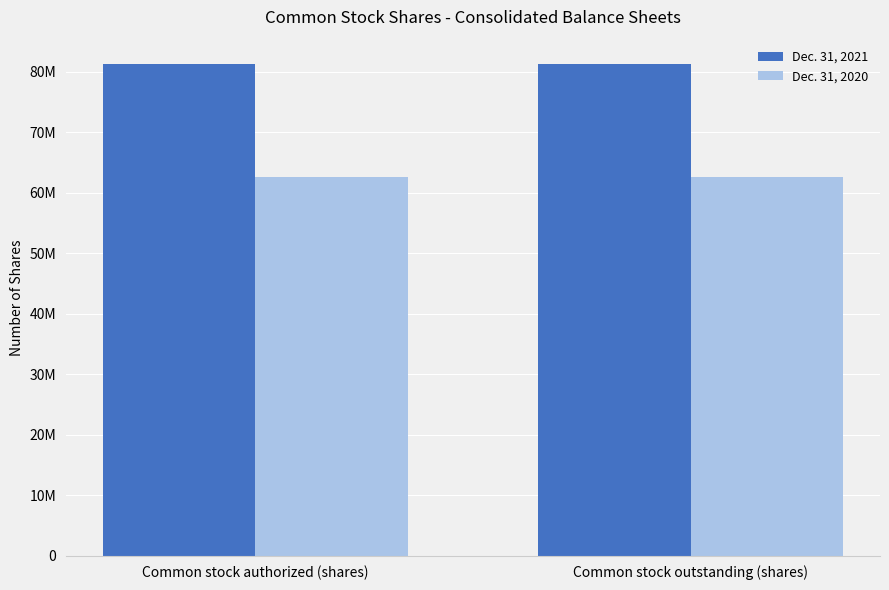

What is the value of the Dec. 31, 2020 bar at the 2nd from the left?

62510690